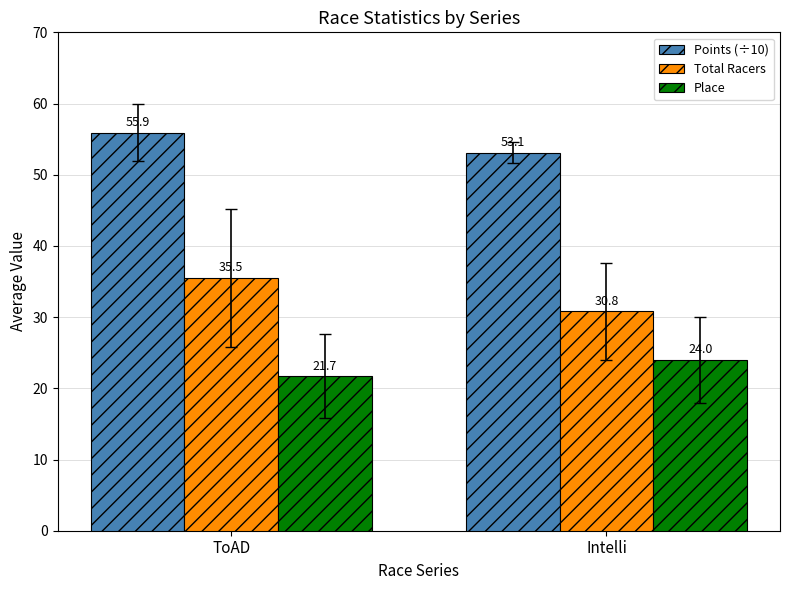

What is the total value across all series at Intelli?

107.9